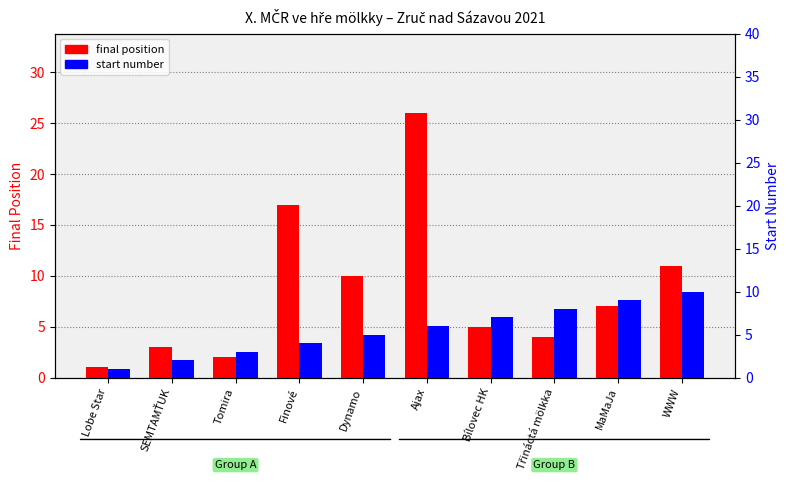

How many start number values are between 3 and 8?

6